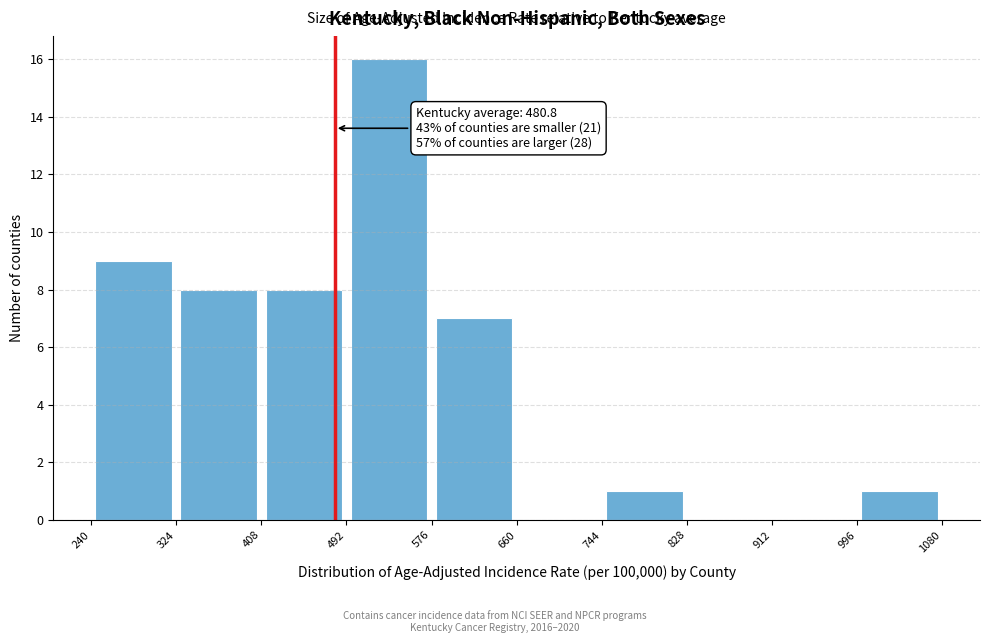

Which range on the x-axis has the tallest bar?

492 to 576